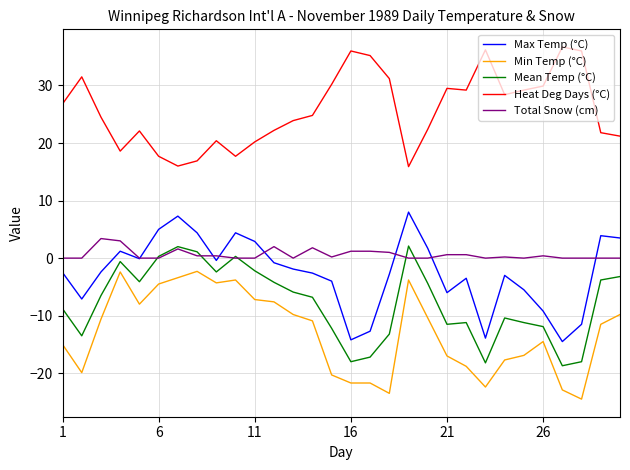

True or false: Total Snow (cm) and Heat Deg Days (°C) intersect in this chart.

False